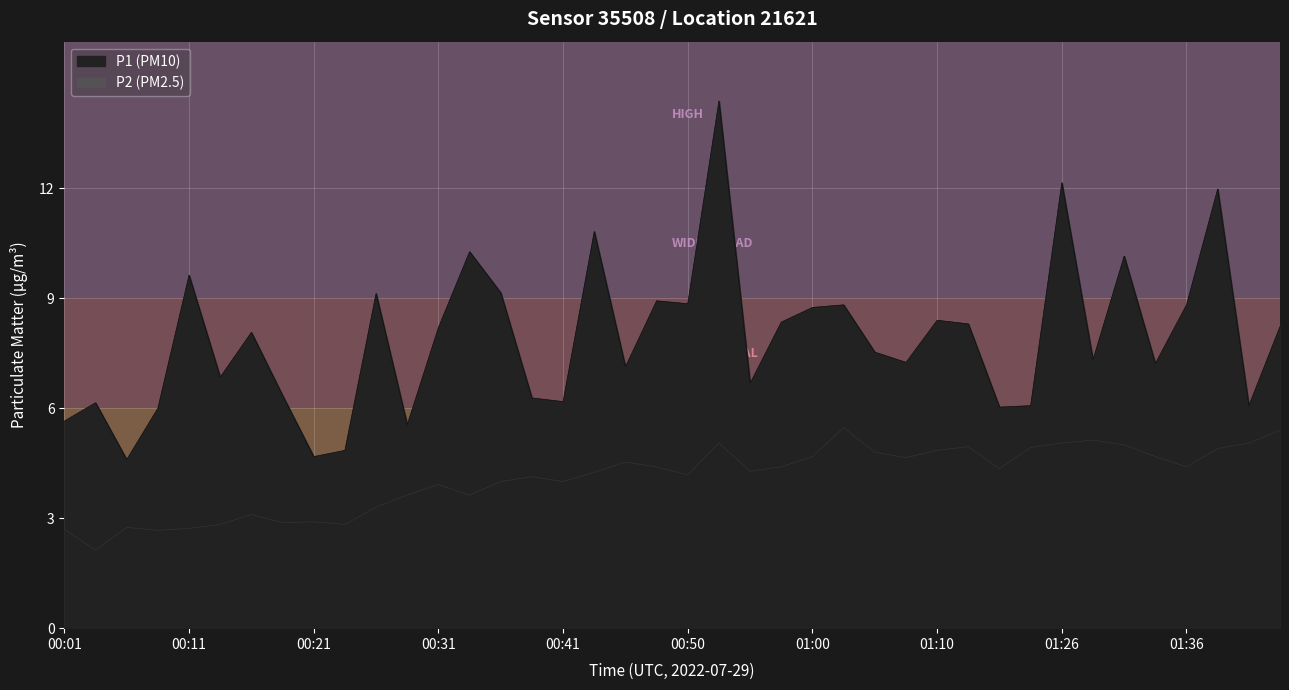

Which series has the largest total across all categories?

P1